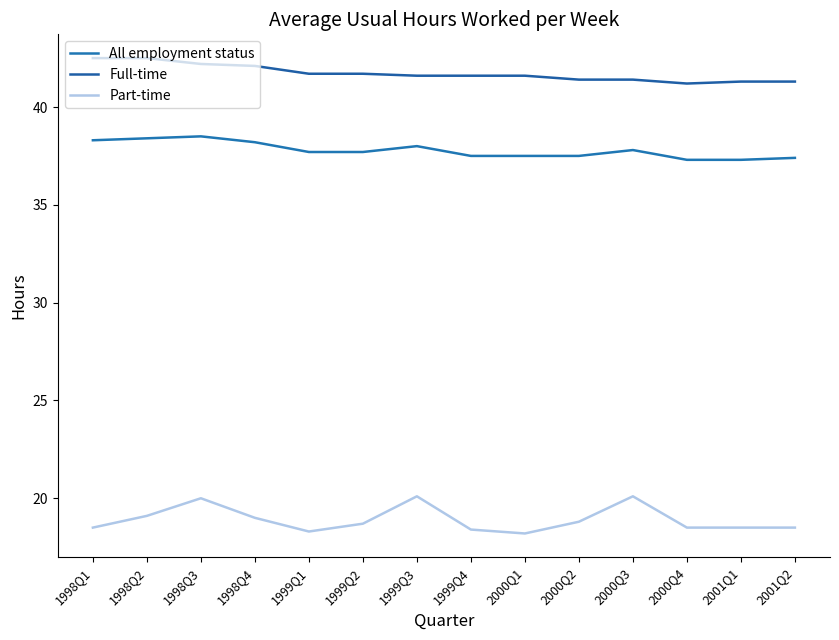

What is the difference between the second highest and second lowest values in the Full-time series?

1.2